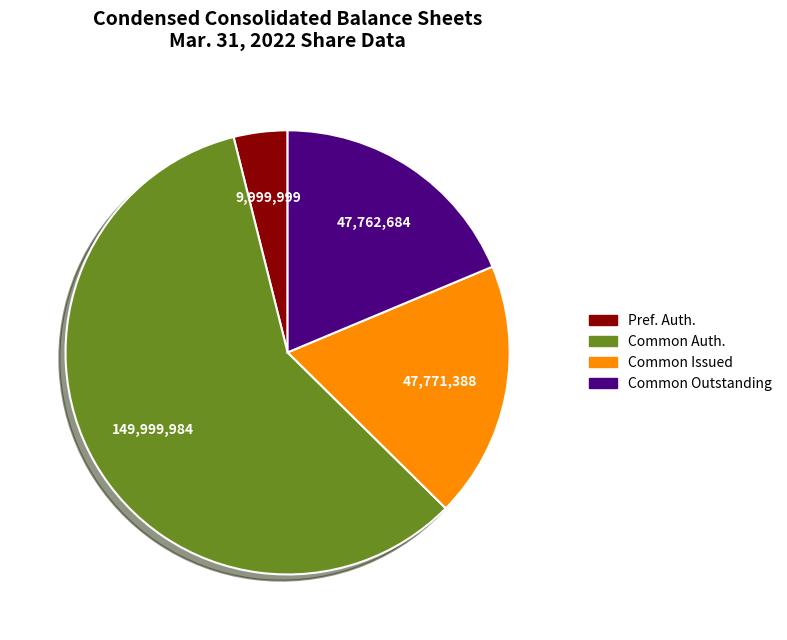

Is there a majority slice in this chart?

Yes